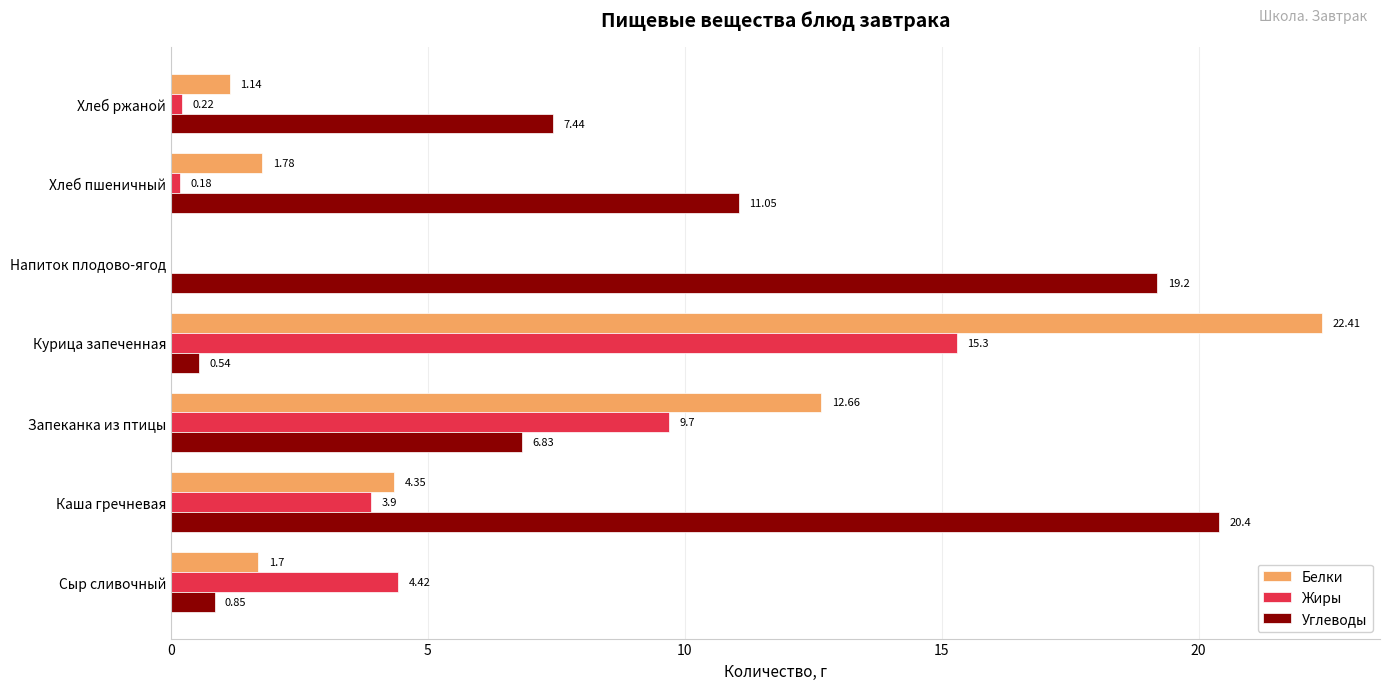

At which category is the sum across all series the highest?

Курица запеченная